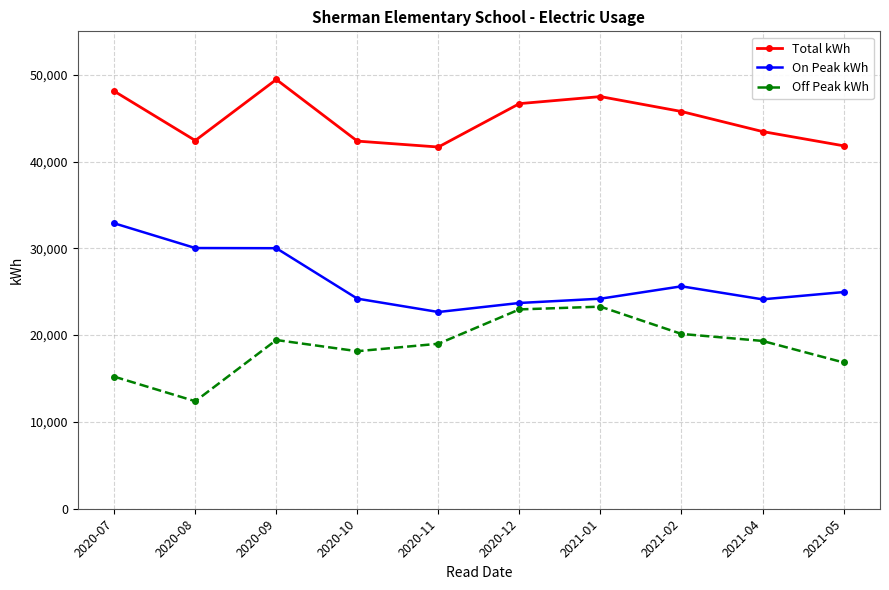

Which series has the largest total across all categories?

Total kWh